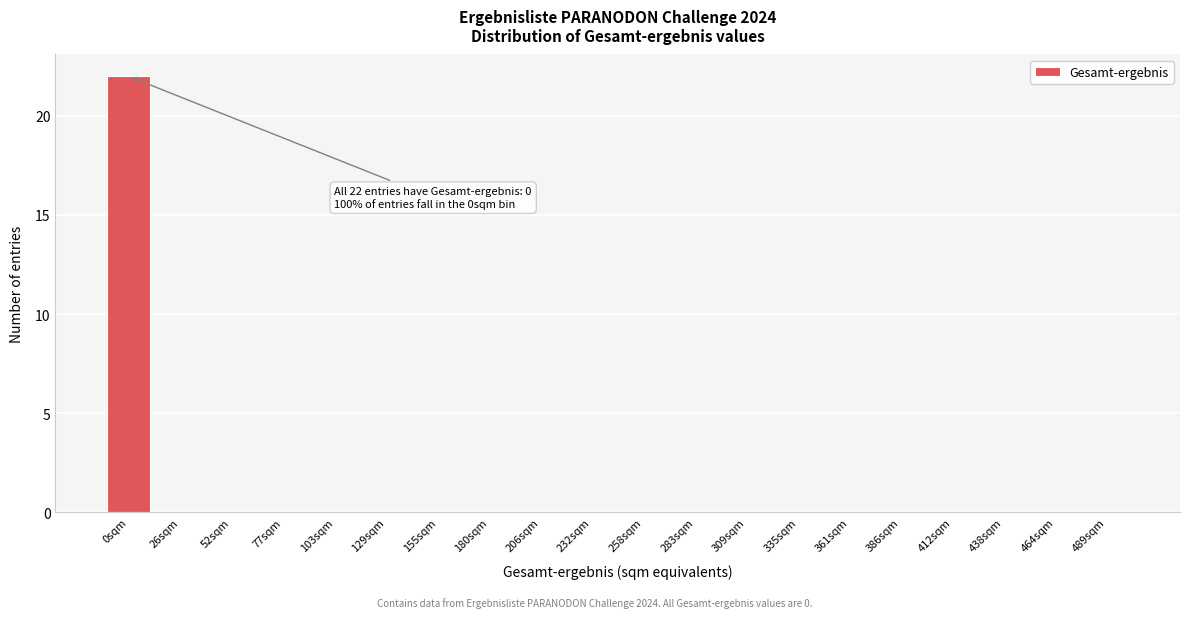

Reading left to right, transcribe all the data shown in this chart.

0sqm=22	26sqm=0	52sqm=0	77sqm=0	103sqm=0	129sqm=0	155sqm=0	180sqm=0	206sqm=0	232sqm=0	258sqm=0	283sqm=0	309sqm=0	335sqm=0	361sqm=0	386sqm=0	412sqm=0	438sqm=0	464sqm=0	489sqm=0